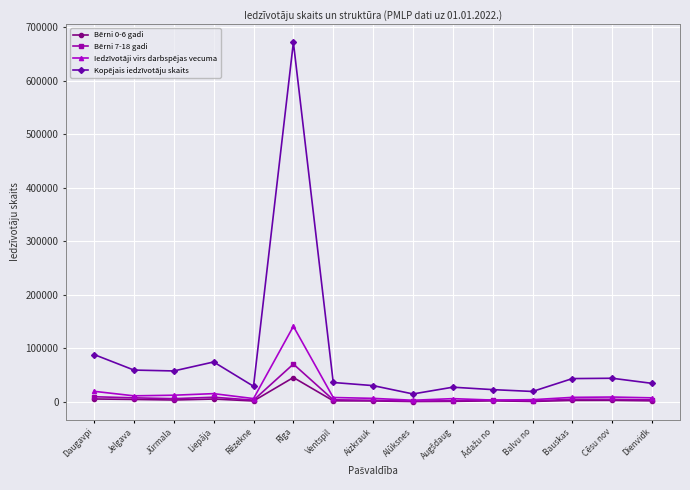

Where does the Bērni 7-18 gadi series first go above 4097?

Daugavpi